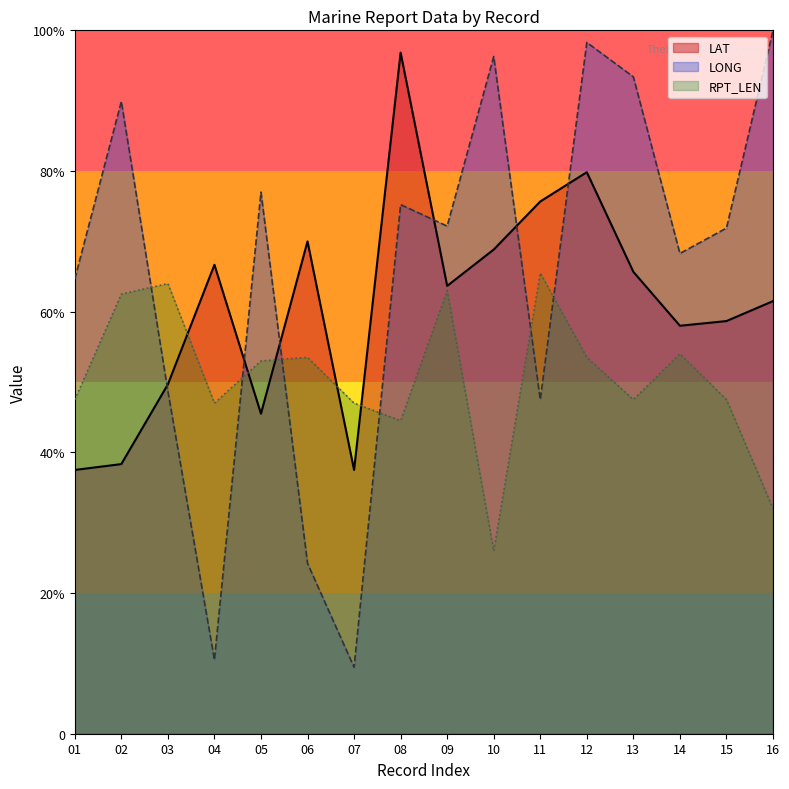

How many lines are shown in the chart?

3